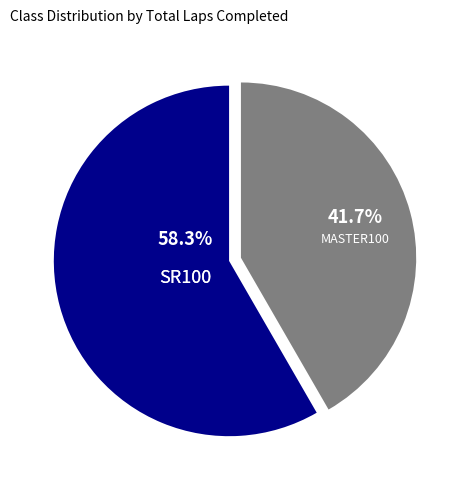

To the nearest percent, what is the difference between the largest and smallest slice percentages?

17%